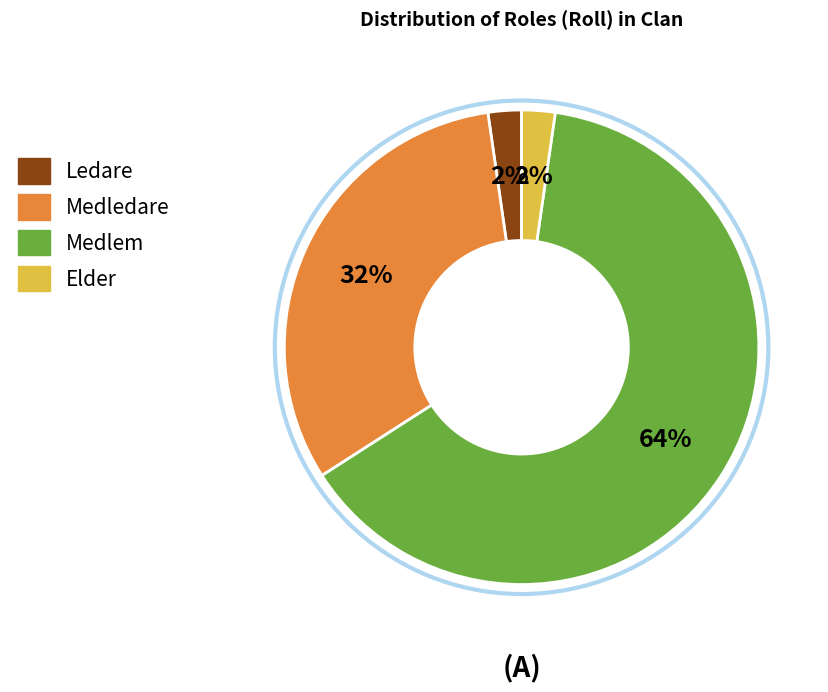

Combined, do Medledare and Ledare account for over 50%?

No